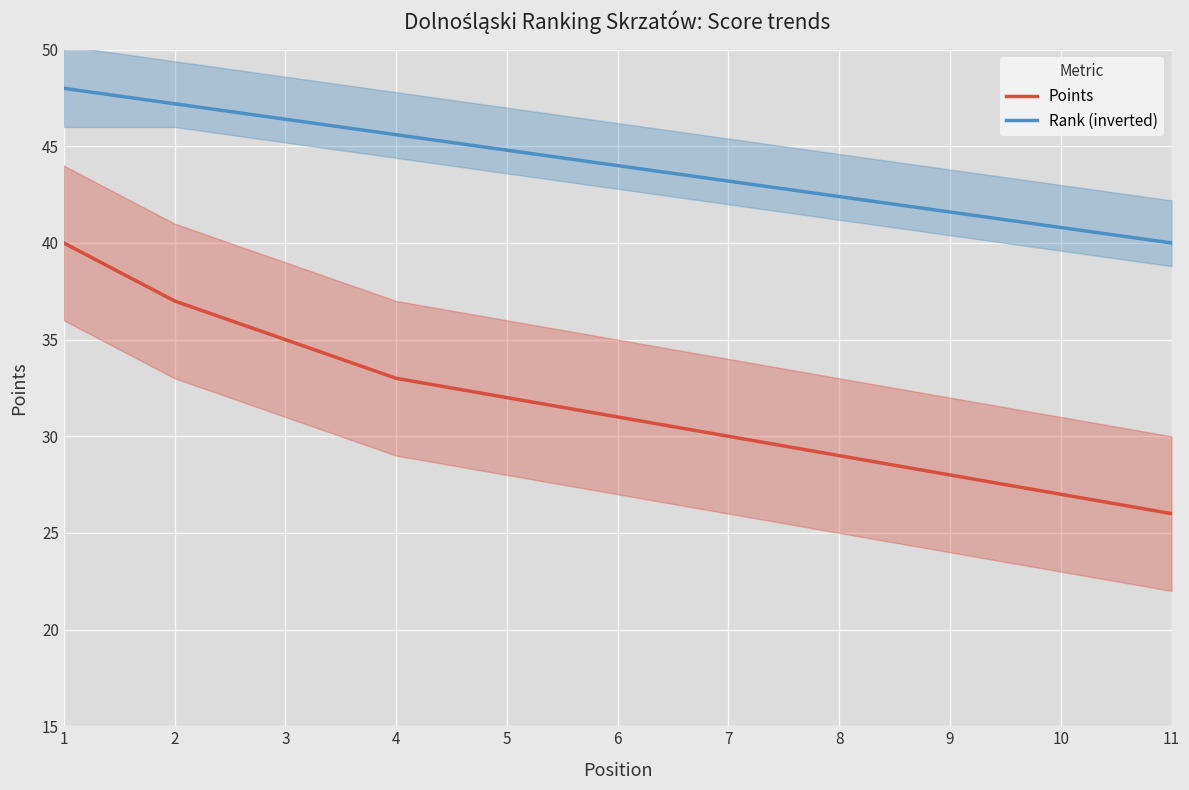

List the series in order of their peak value, highest first.

Rank (inverted), Points